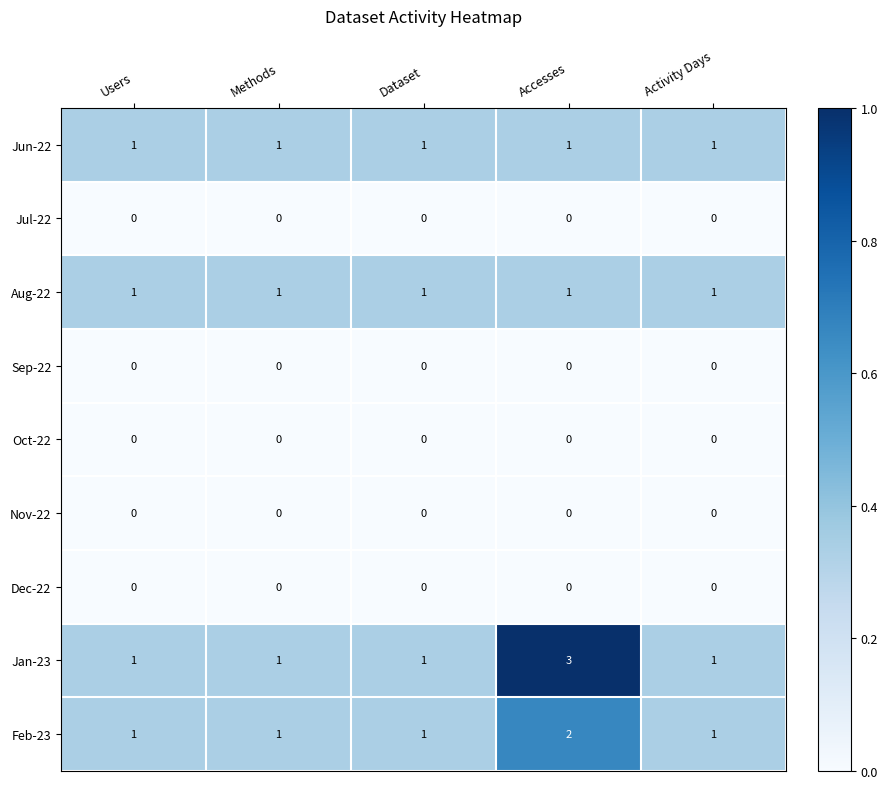

At which category is the sum across all series the highest?

Accesses